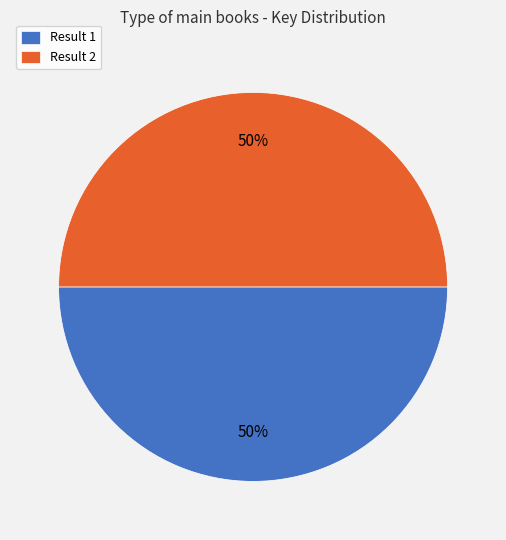

Do Result 1 and Result 2 together represent more than half of the pie?

Yes